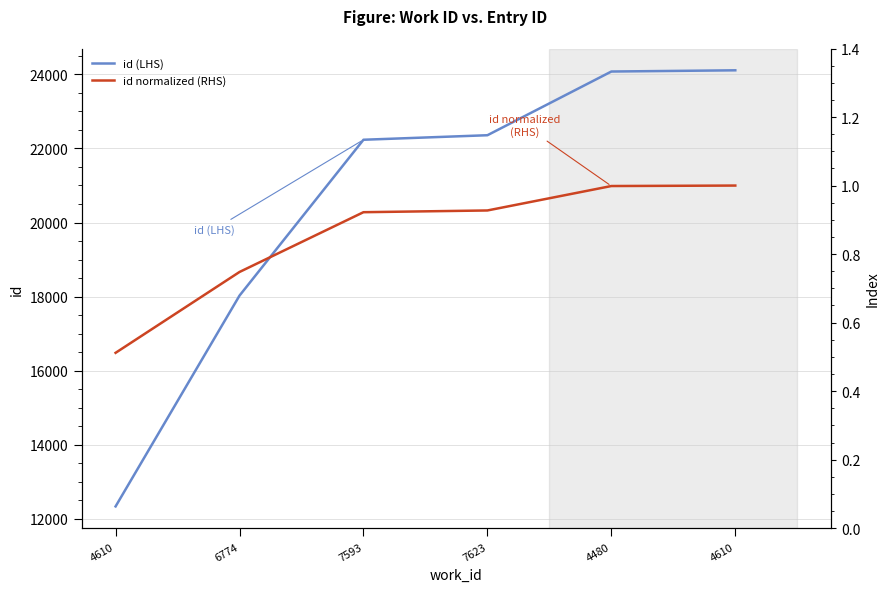

At which label is id (LHS) closest to 18223?

6774